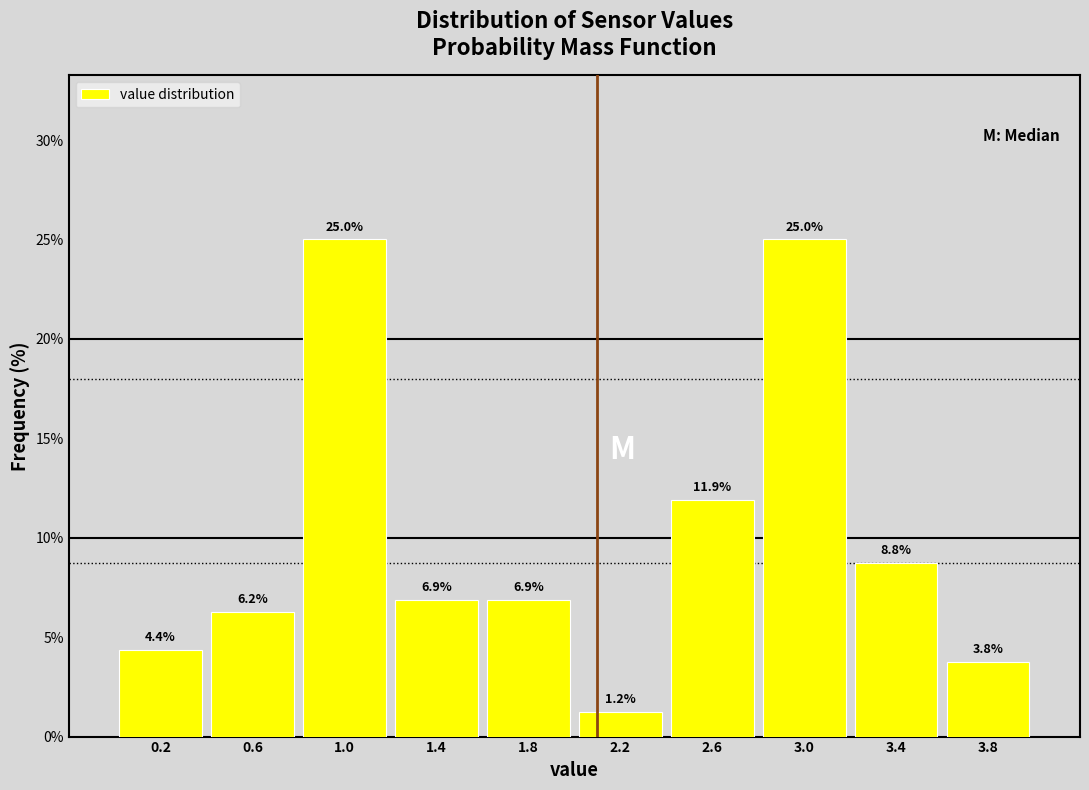

Reading left to right, transcribe this chart: for each bar, give the range it covers on the x-axis and its height.

0.0 to 0.4: 4.4
0.4 to 0.8: 6.2
0.8 to 1.2: 25.0
1.2 to 1.6: 6.9
1.6 to 2.0: 6.9
2.0 to 2.4: 1.2
2.4 to 2.8: 11.9
2.8 to 3.2: 25.0
3.2 to 3.6: 8.8
3.6 to 4.0: 3.8